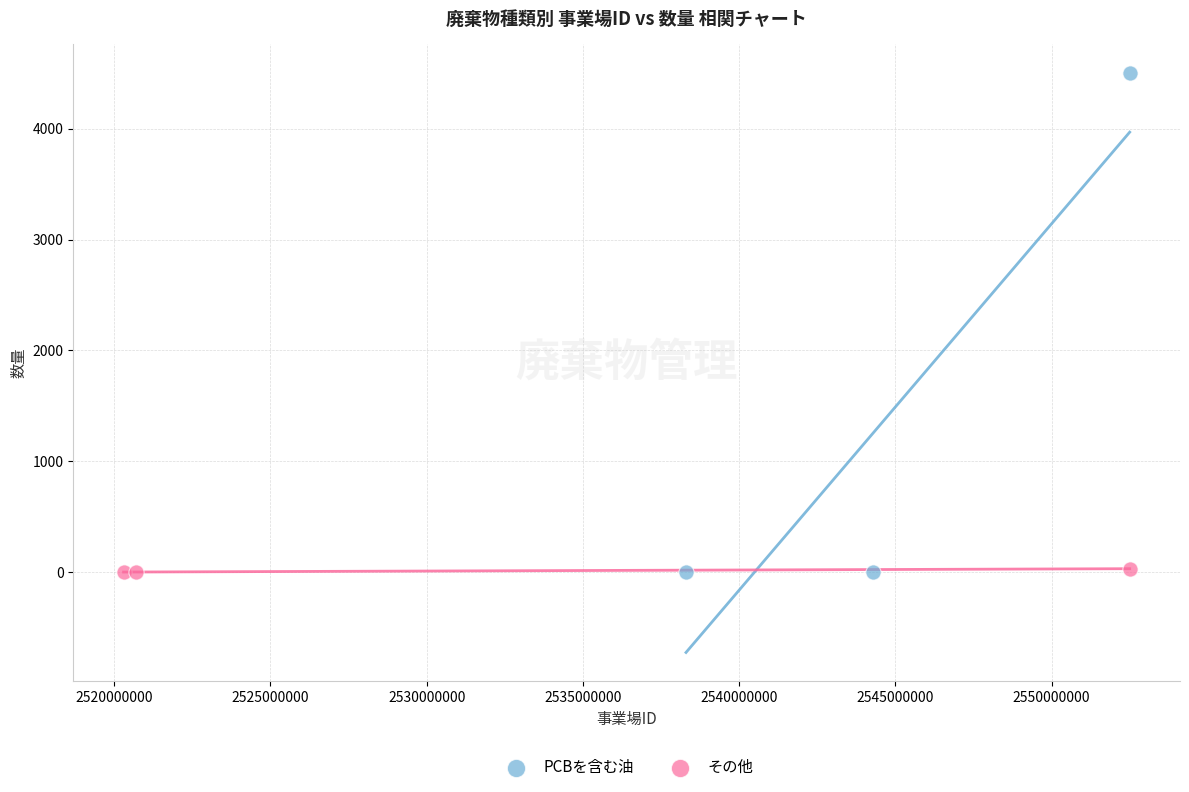

Which series has the largest Y range (max minus min)?

PCBを含む油